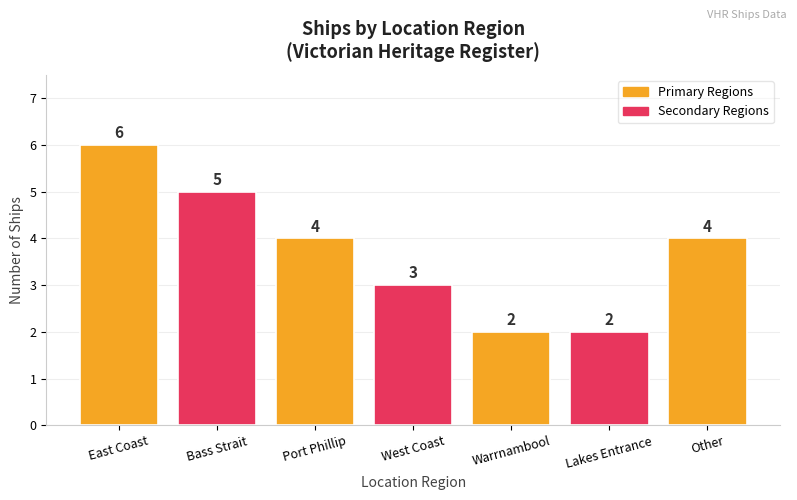

True or false: the data shows 6 at Port Phillip.

False